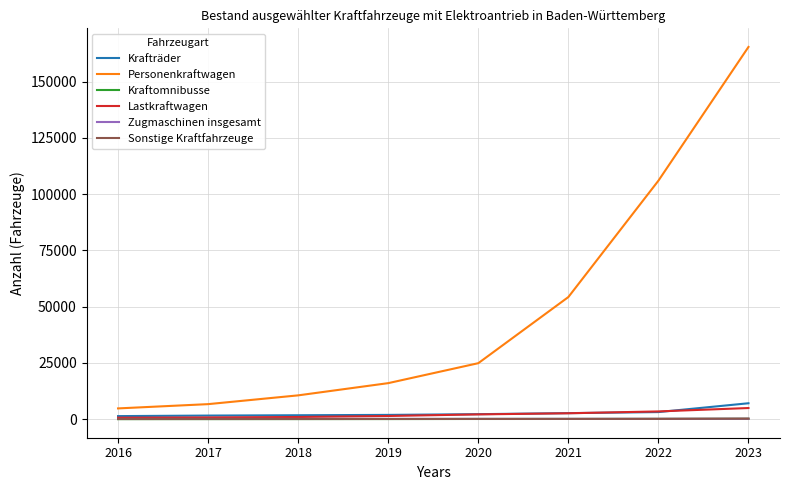

Is the value of Personenkraftwagen at 2019 greater than the value of Kraftomnibusse at 2022?

Yes